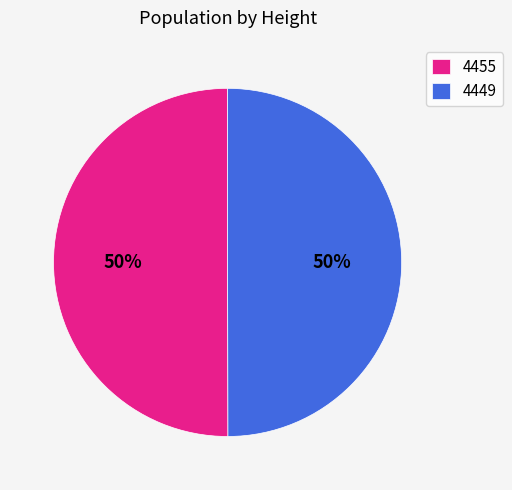

Approximately how many times larger is the value at 4449 compared to 4455?

1.0